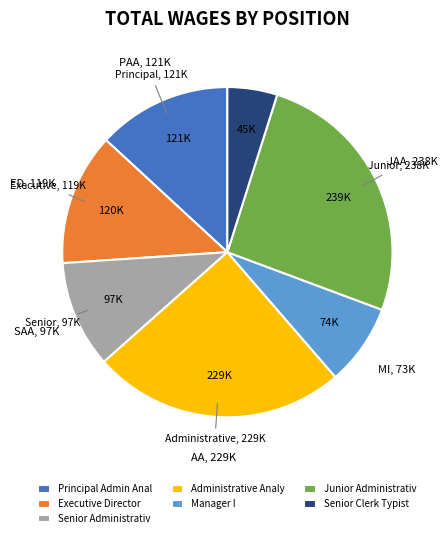

Which category has the smallest portion of the pie?

Senior Clerk Typist